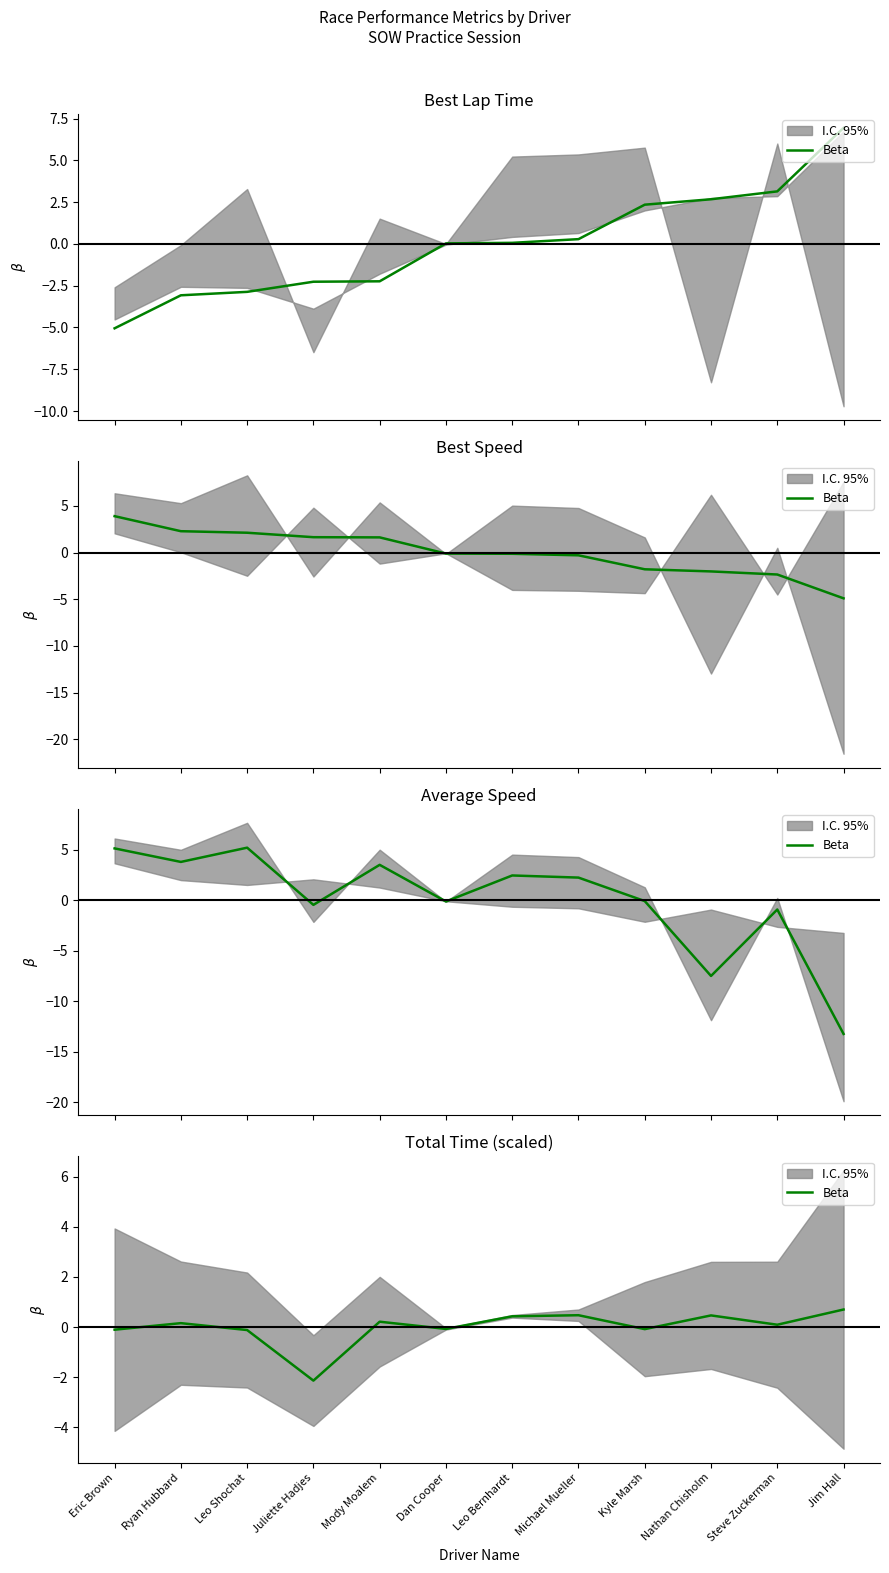

Reading left to right, transcribe all the data shown in this chart.

Eric Brown=-0.1	Ryan Hubbard=0.2	Leo Shochat=-0.1	Juliette Hadjes=-2.1	Mody Moalem=0.2	Dan Cooper=-0.1	Leo Bernhardt=0.4	Michael Mueller=0.5	Kyle Marsh=-0.1	Nathan Chisholm=0.5	Steve Zuckerman=0.1	Jim Hall=0.7